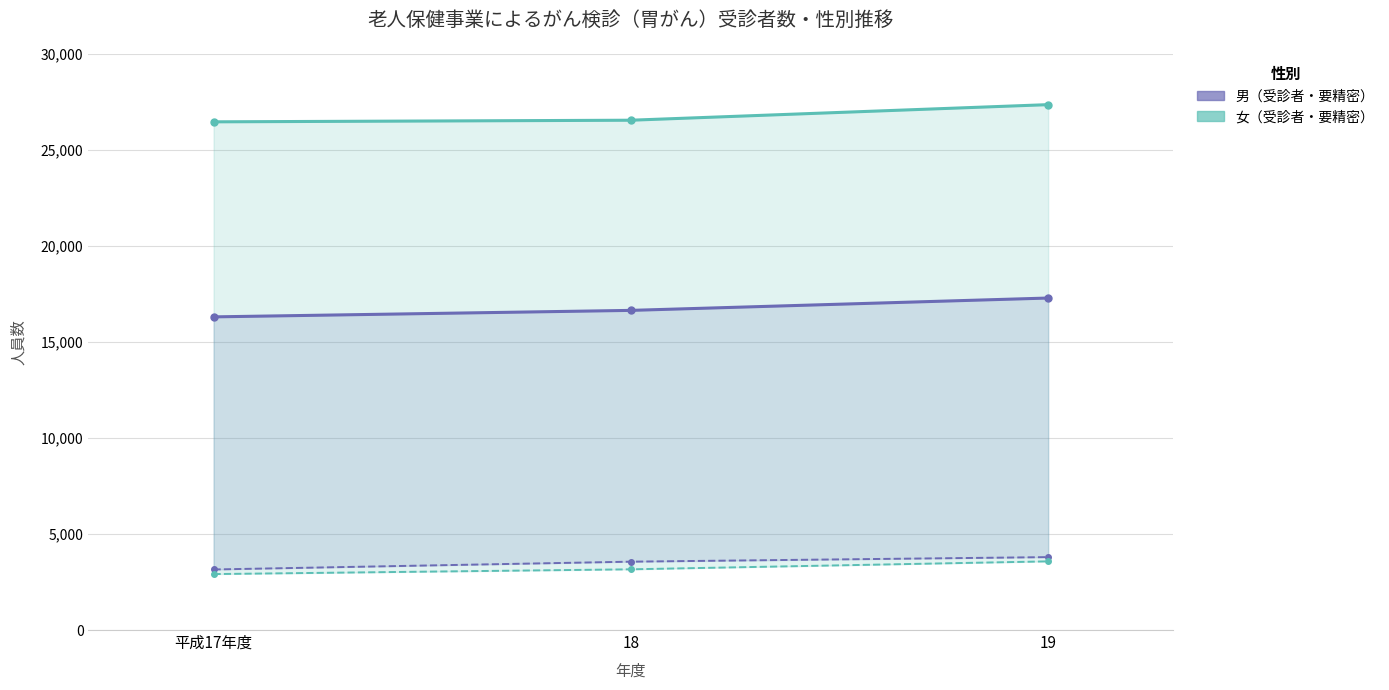

What is the difference between the 女_要精密検査者 values at 18 and 平成17年度?

248